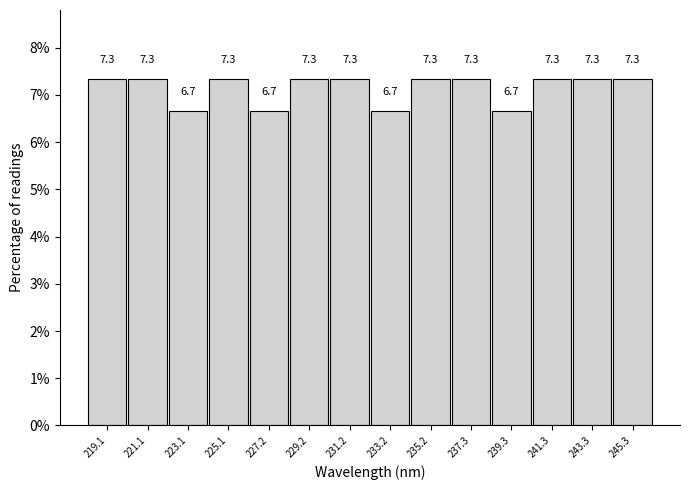

Reading left to right, list every bar in this chart as the range it spans on the x-axis followed by its height. The bar edges are not printed on the chart, so give them approximately, as read against the axis.

218.0 to 220.0: 7.3
220.0 to 222.0: 7.3
222.0 to 224.0: 6.7
224.0 to 226.0: 7.3
226.0 to 228.0: 6.7
228.0 to 230.0: 7.3
230.0 to 232.0: 7.3
232.0 to 234.0: 6.7
234.0 to 236.0: 7.3
236.0 to 238.5: 7.3
238.5 to 240.5: 6.7
240.5 to 242.5: 7.3
242.5 to 244.5: 7.3
244.5 to 246.5: 7.3